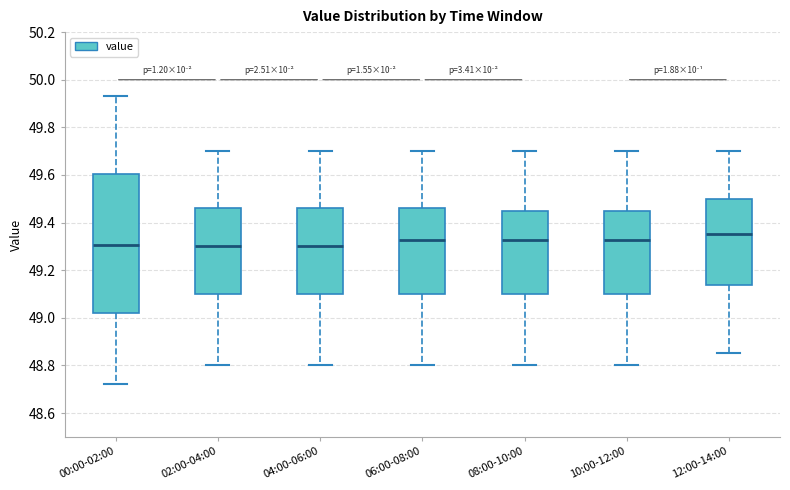

Where does the upper whisker of the box for 02:00-04:00 end on the y-axis? The values are not printed on the chart, so give them approximately, as read against the axis.

49.70